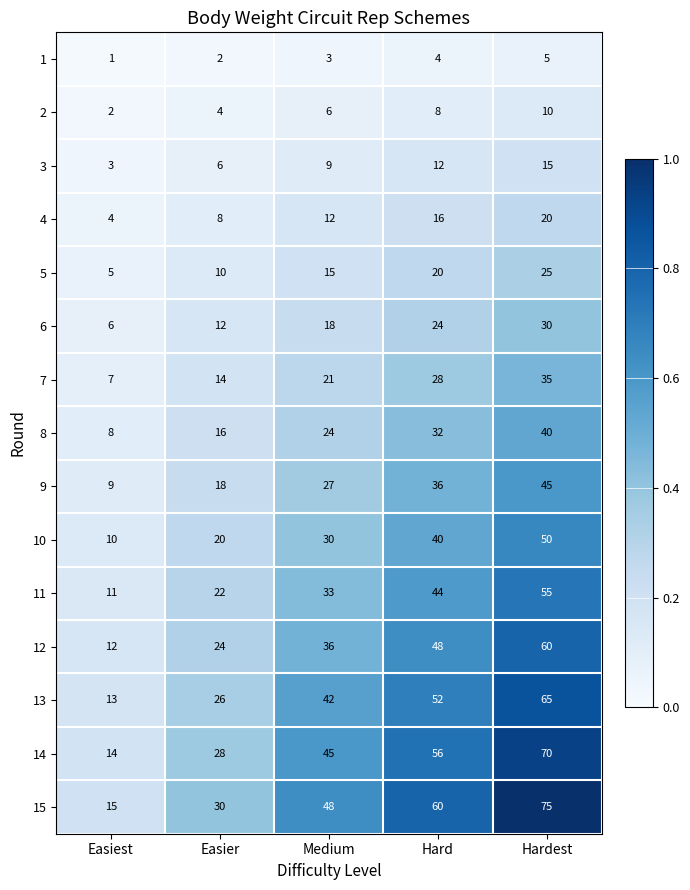

What is the sum of the 5 values at Easier and Hard?

30